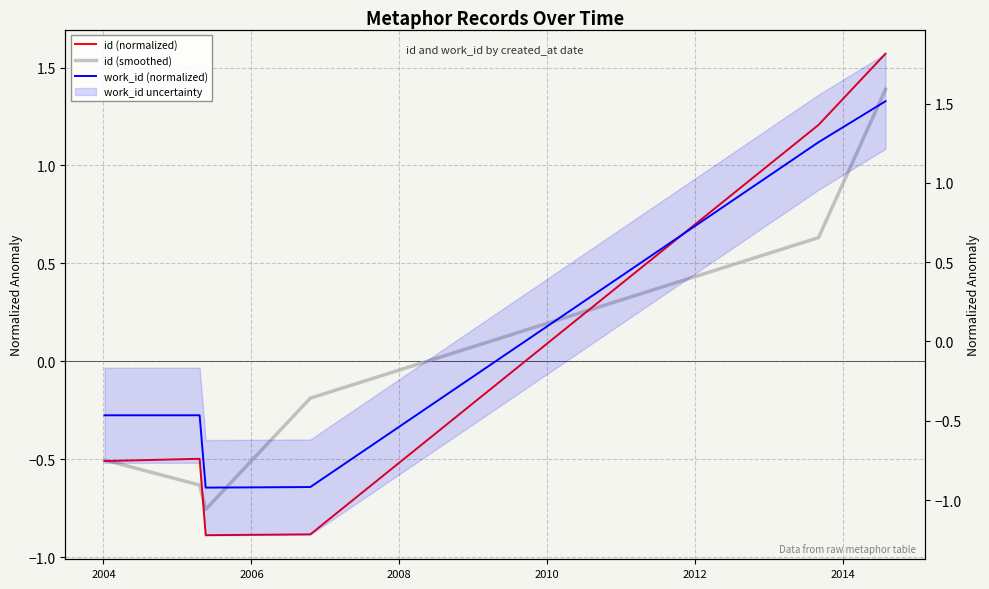

At which category does work_id (normalized) reach its first local valley?

2006